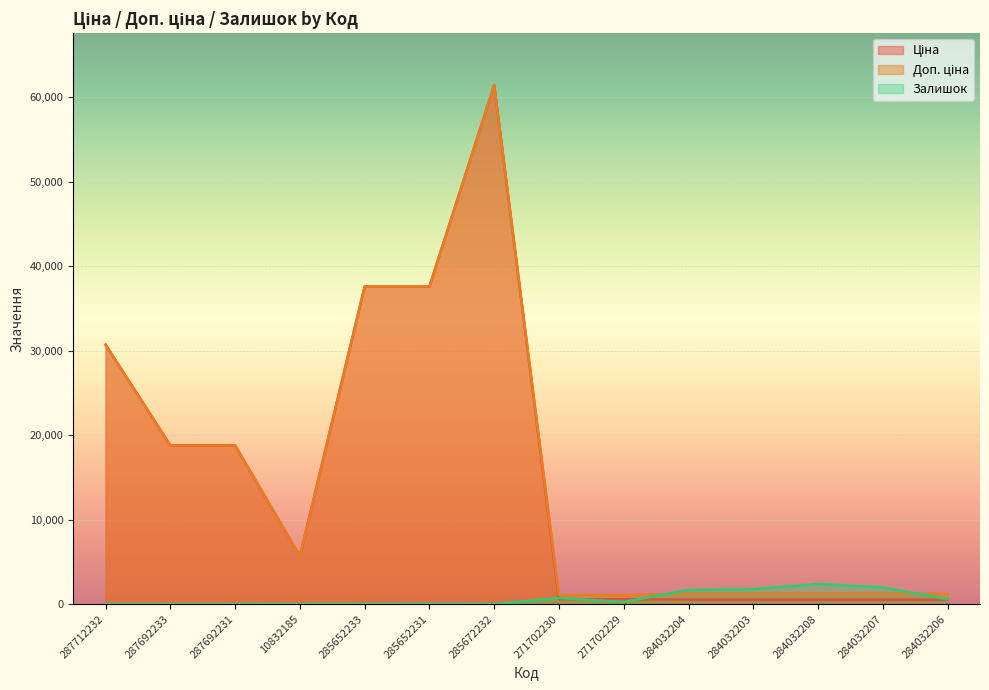

What are all the series names shown in the legend?

Ціна, Доп. ціна, Залишок